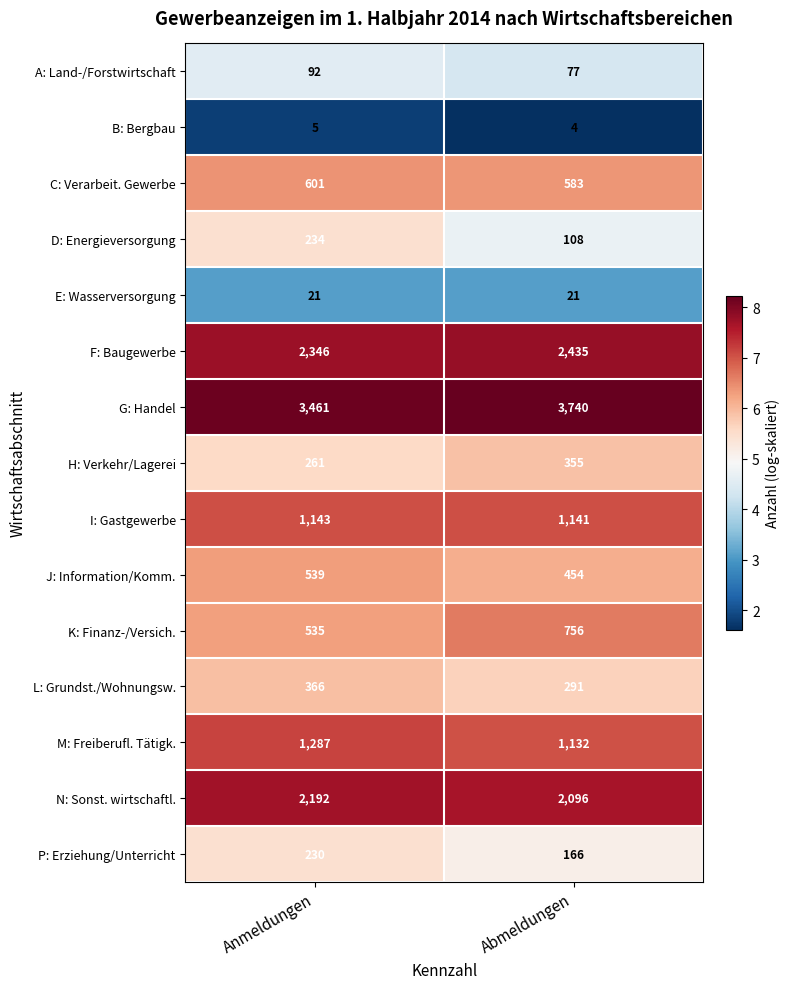

What is the total value across all series at Abmeldungen?

13359